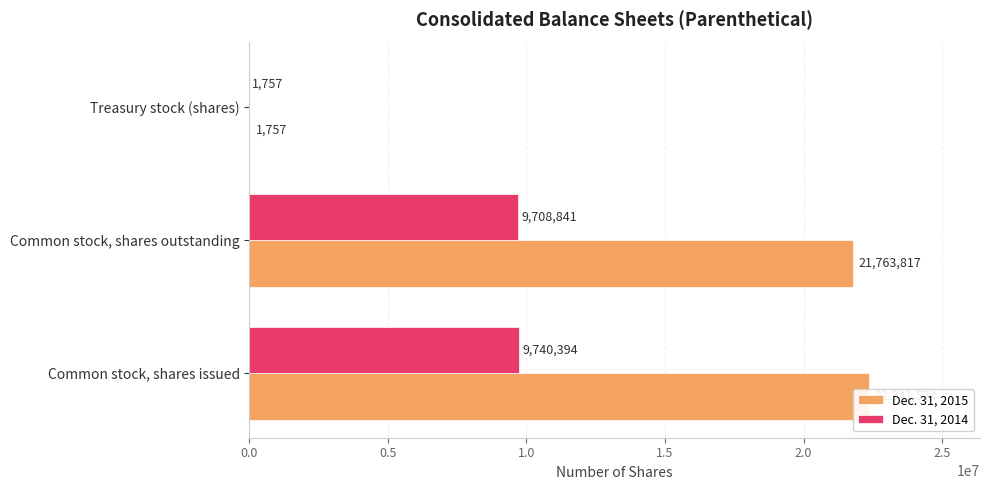

At how many categories does at least one series exceed 20964459?

2